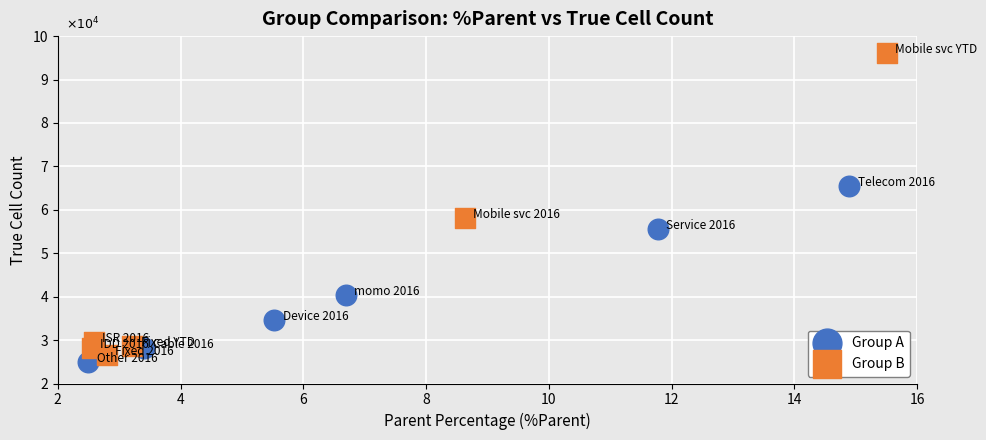

What are all the series names shown in the legend?

Group A, Group B